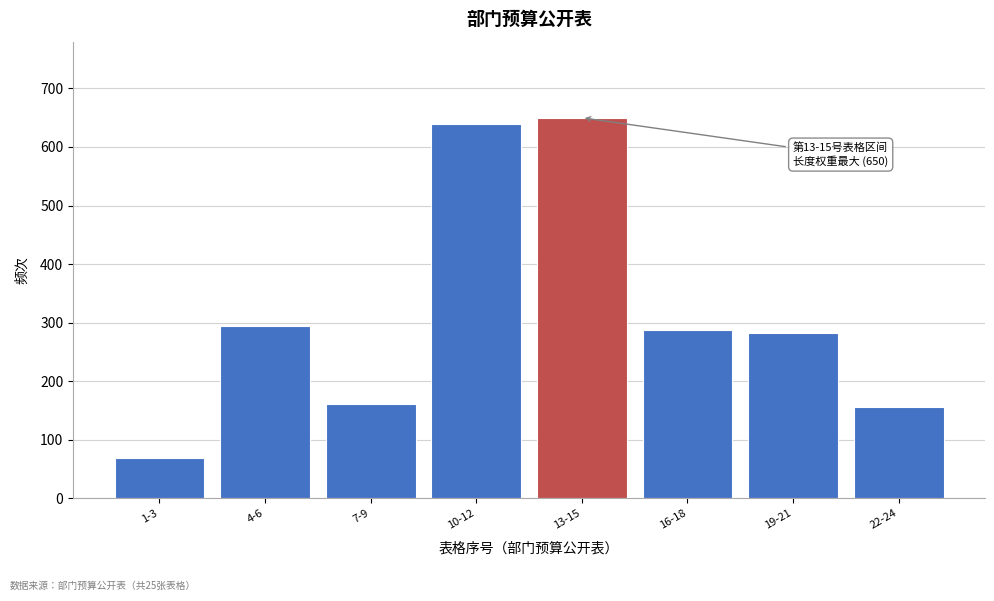

Reading left to right, transcribe all the data shown in this chart.

69.0	293.4	161.1	638.5	650.0	287.6	281.9	155.3